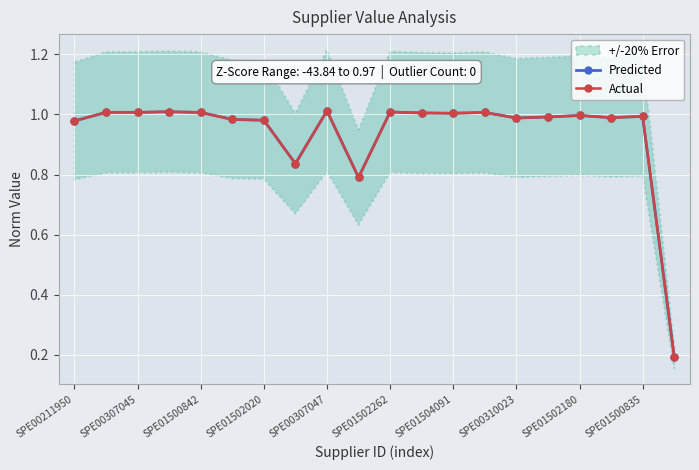

True or false: Predicted and Actual intersect in this chart.

False